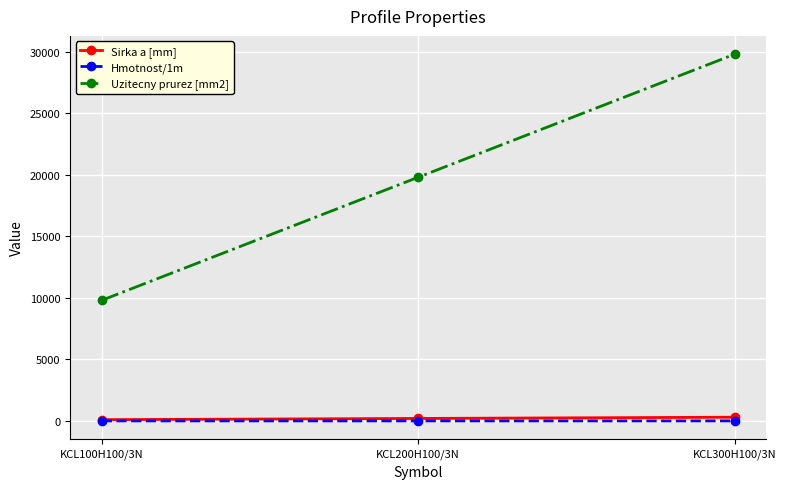

Is the value of Uzitecny prurez [mm2] at KCL300H100/3N greater than the value of Hmotnost/1m at KCL100H100/3N?

Yes